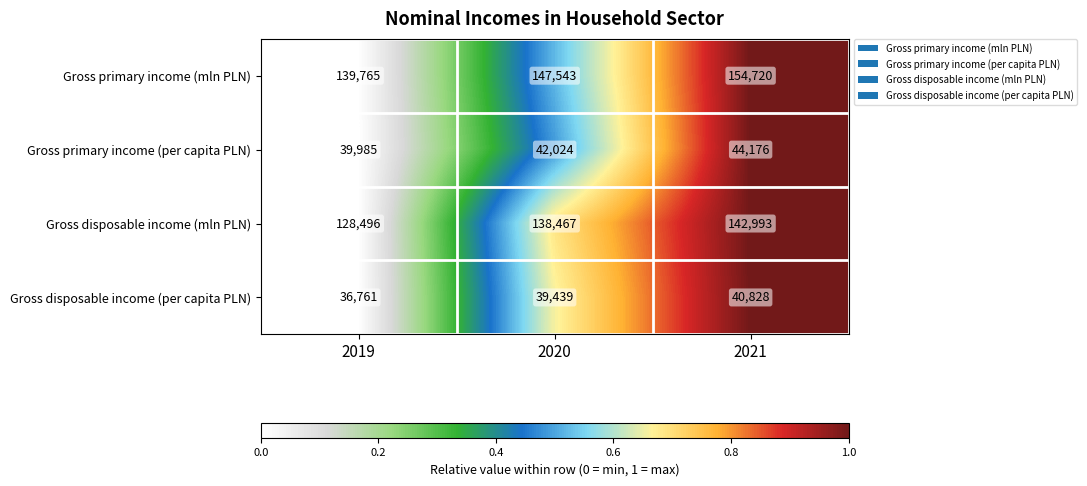

What is the difference between the maximum and minimum values in the Gross primary income (mln PLN) series?

14955